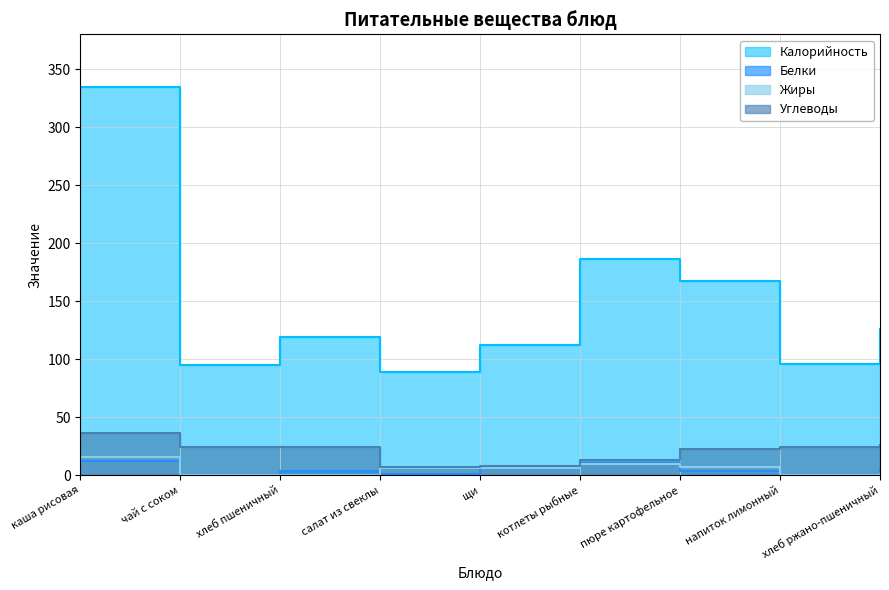

Reading left to right, list all the values displayed in this chart.

Калорийность: 335.0	95.0	119.0	89.0	112.0	186.0	167.0	96.0	126.0
Белки: 12.2	0.3	3.8	0.9	6.0	10.9	3.7	0.1	4.5
Жиры: 15.4	0.0	0.4	6.6	6.1	10.0	6.7	0.0	0.9
Углеводы: 36.6	24.5	24.3	7.1	8.3	13.2	22.9	24.4	25.8